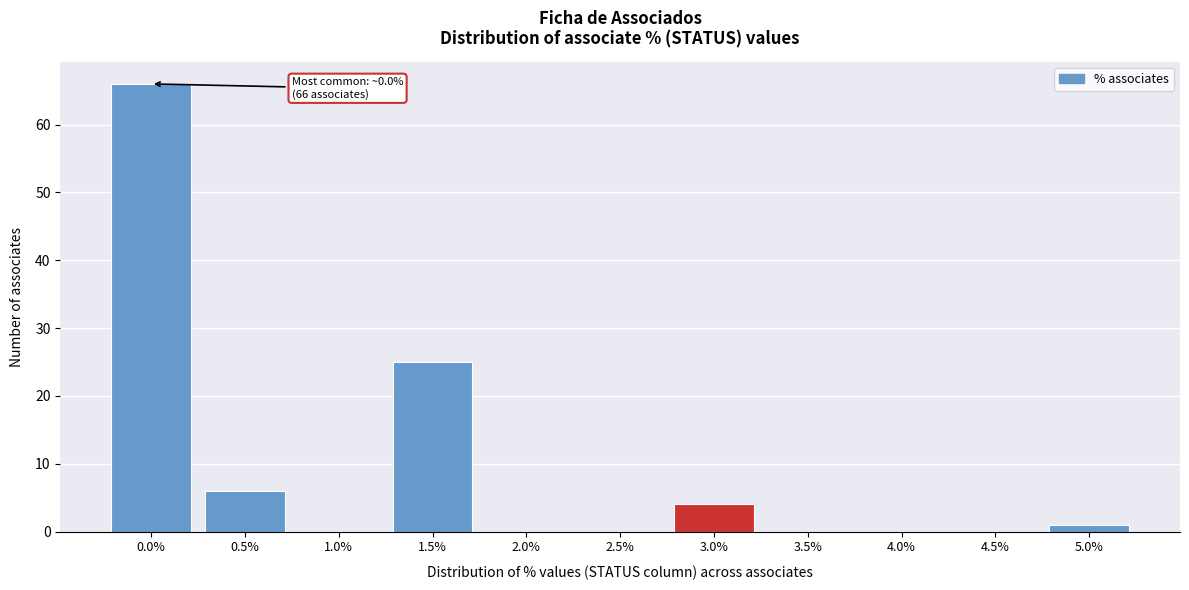

Reading left to right, what are all the values shown in this chart?

0.0%=66	0.5%=6	1.0%=0	1.5%=25	2.0%=0	2.5%=0	3.0%=4	3.5%=0	4.0%=0	4.5%=0	5.0%=1